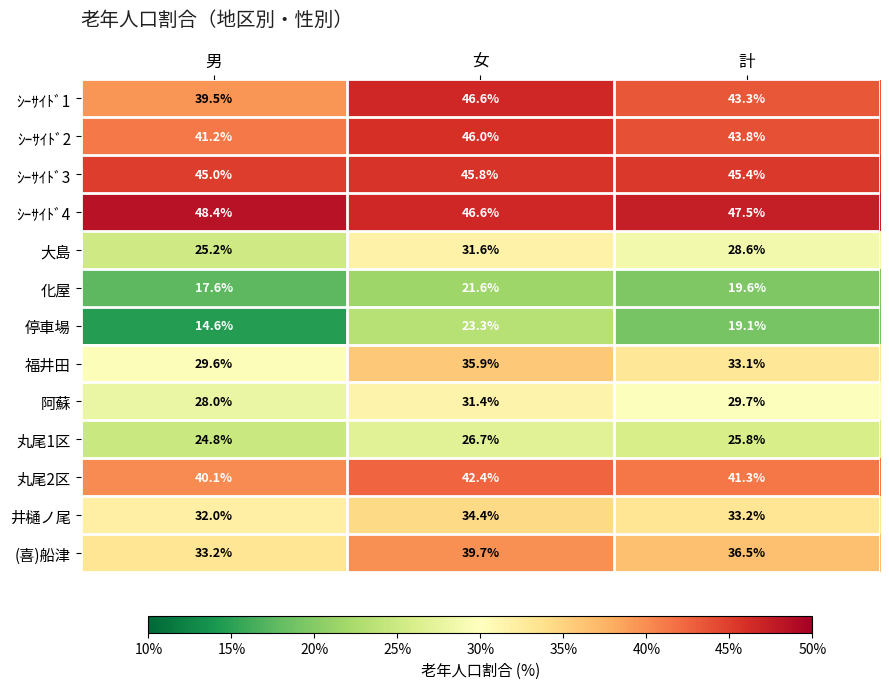

The 丸尾1区 series shows 35.3 at 女. True or false?

False